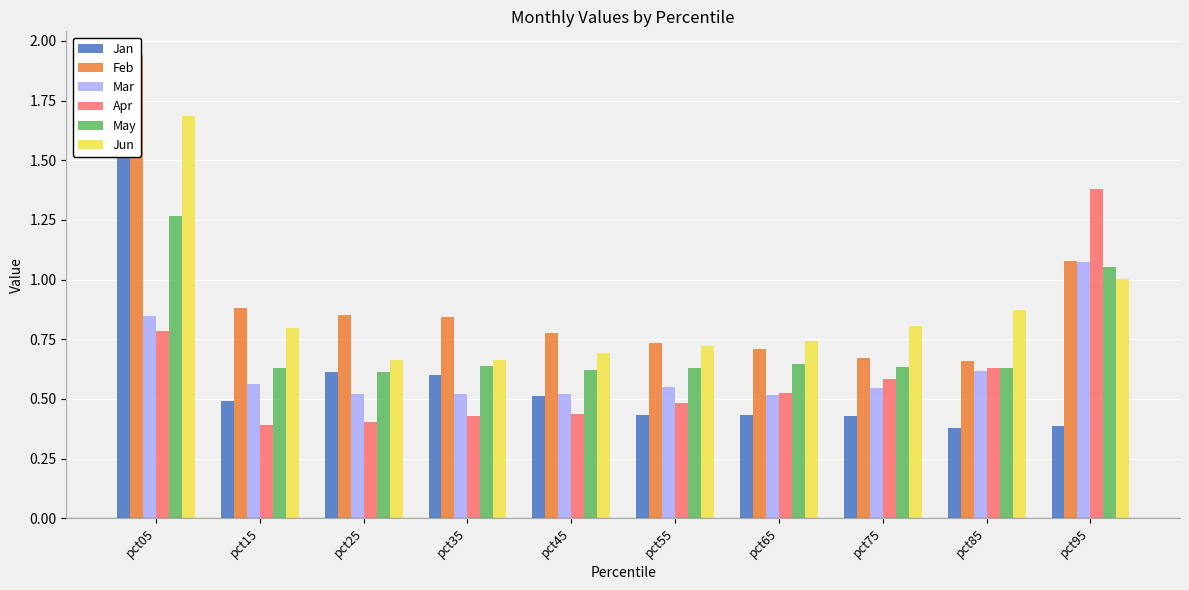

The May series shows 0.6 at pct65. True or false?

True